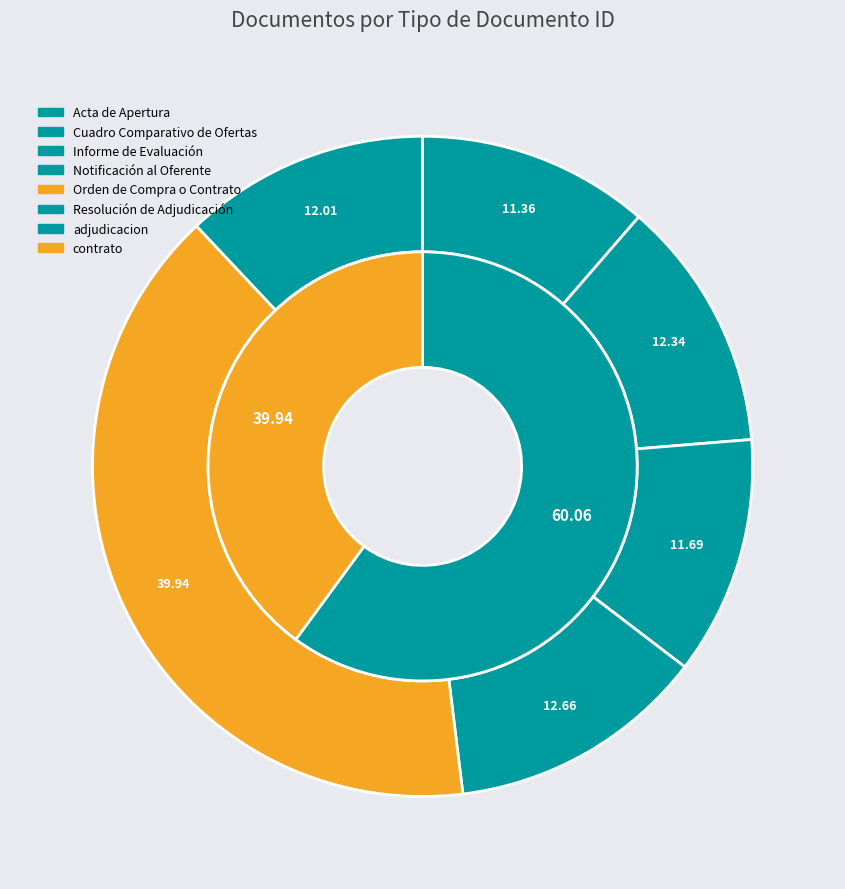

Which category has the smallest portion of the pie?

Acta de Apertura